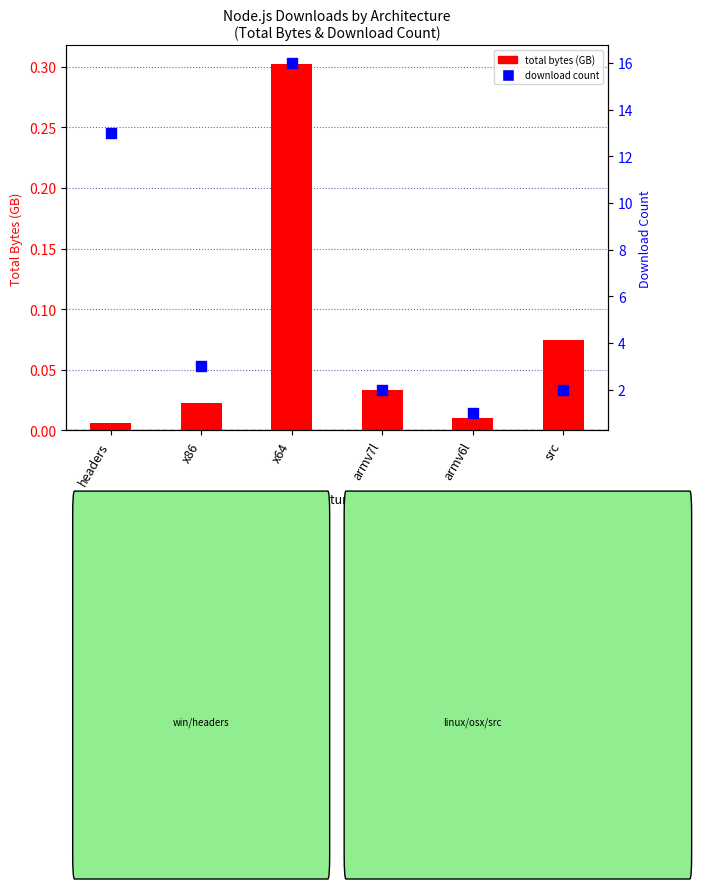

At how many categories does at least one series exceed 2?

3